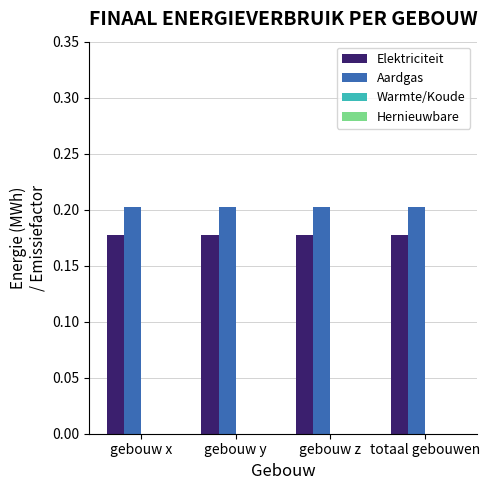

What is the total value across all series at gebouw y?

0.4